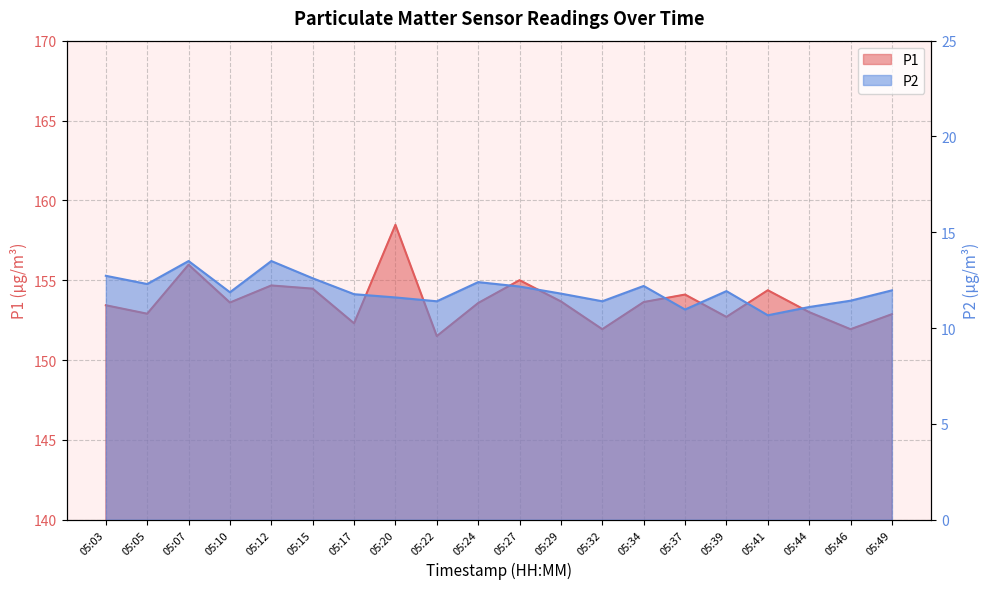

How many lines are shown in the chart?

2